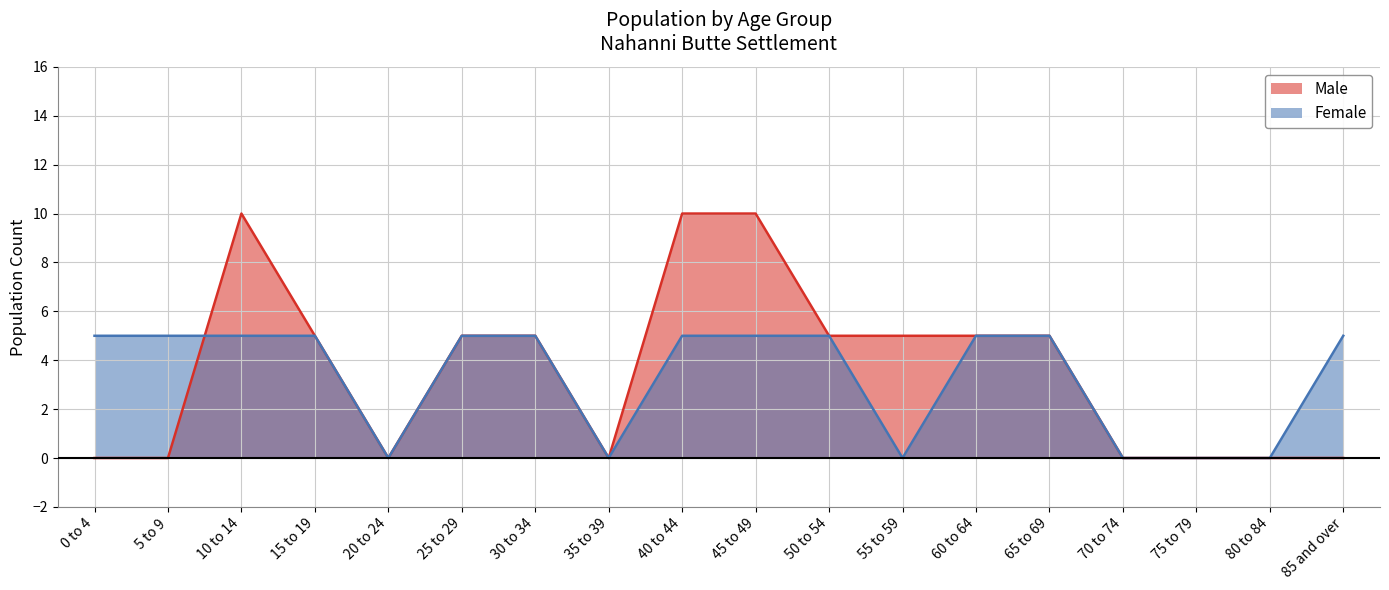

At which category is the sum across all series the highest?

10 to 14